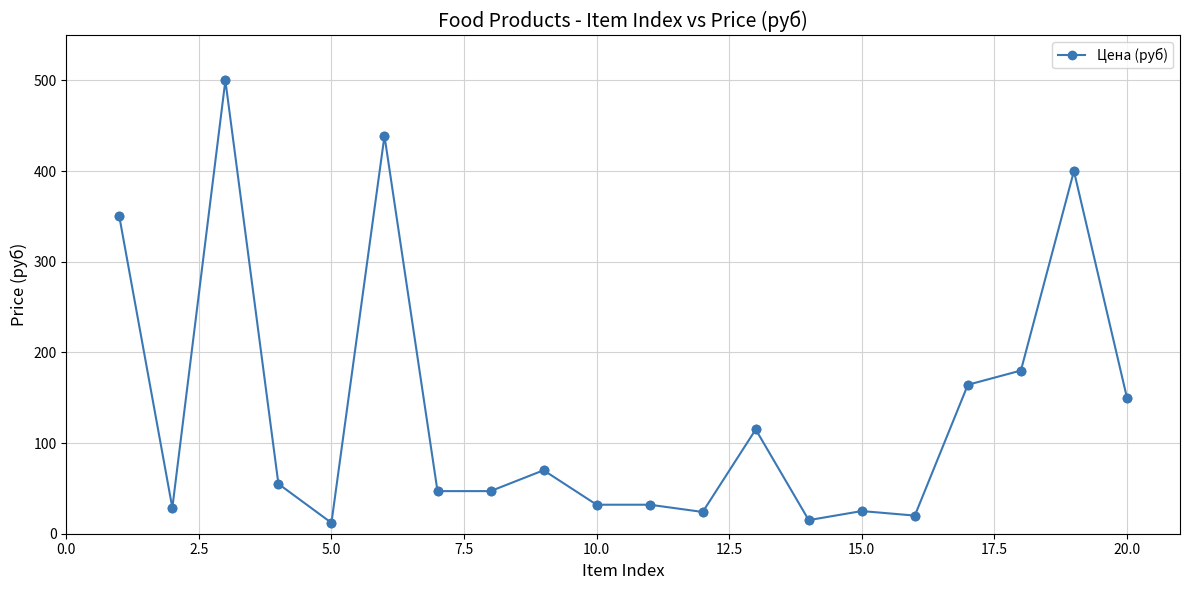

What is the sum of all values?

2705.8